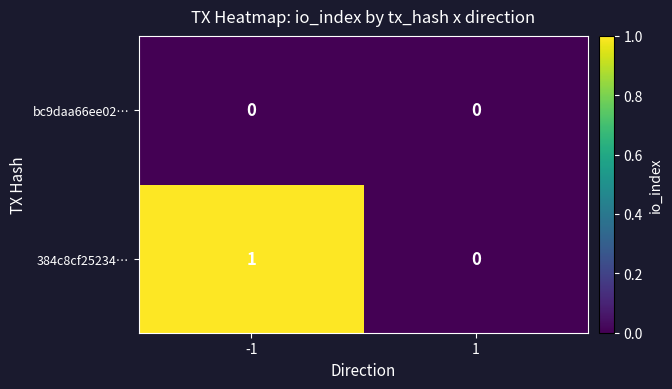

Between -1 and 1, which series saw the biggest shift?

384c8cf25234…